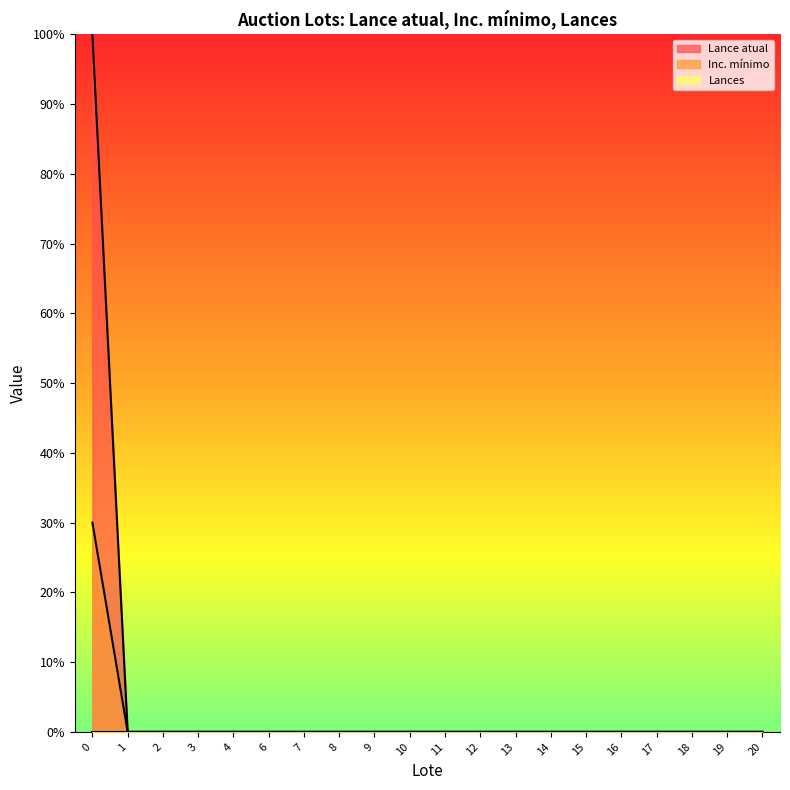

What is the greatest value displayed?

1.0